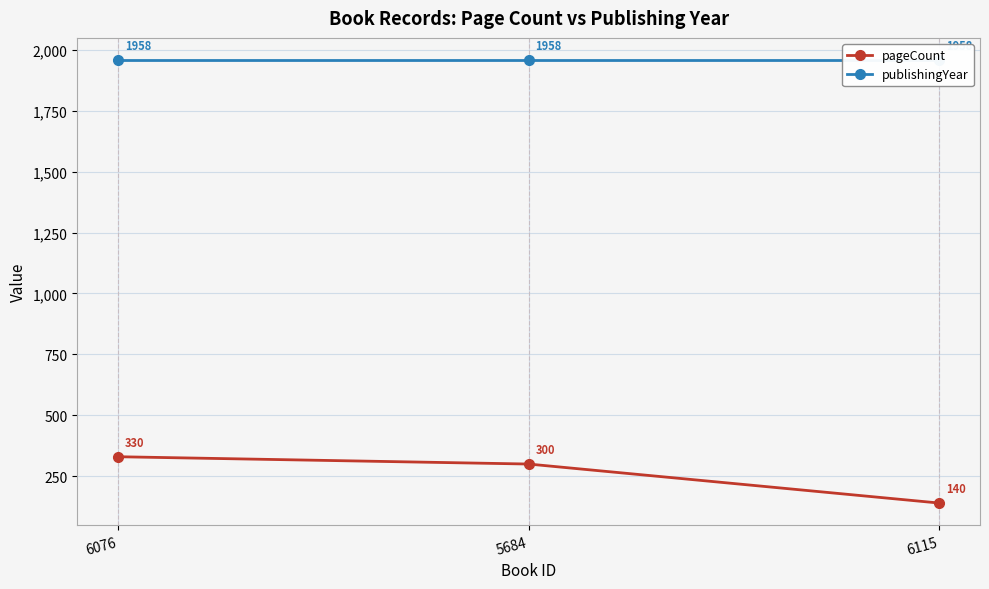

What are all the series names shown in the legend?

pageCount, publishingYear